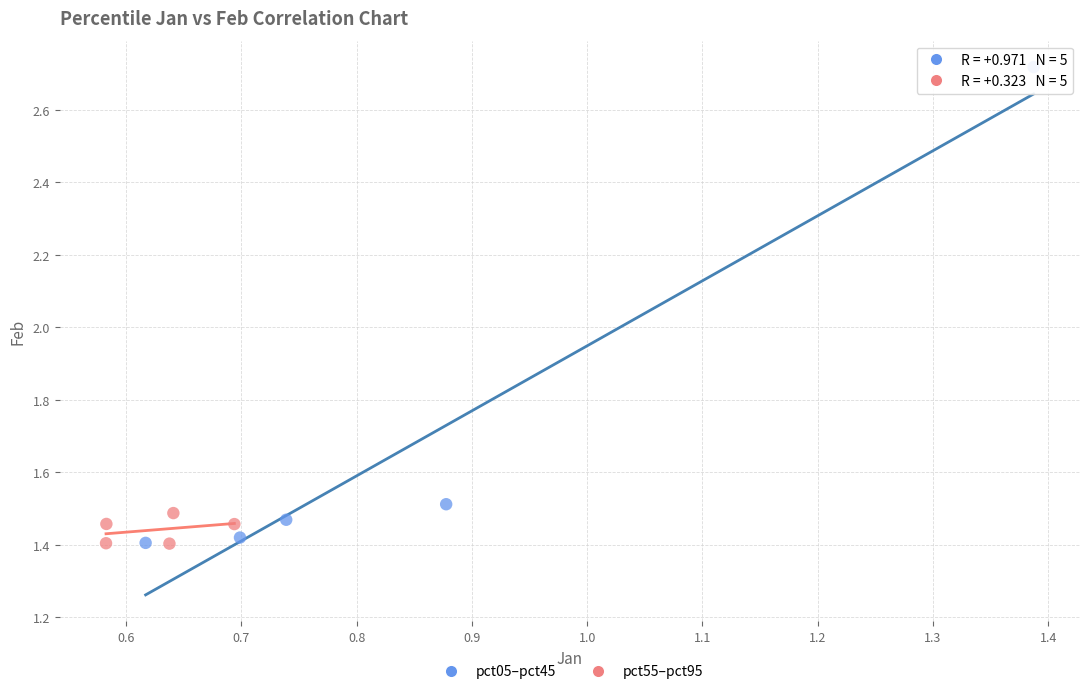

Which series contains the highest Y value?

pct05–pct45